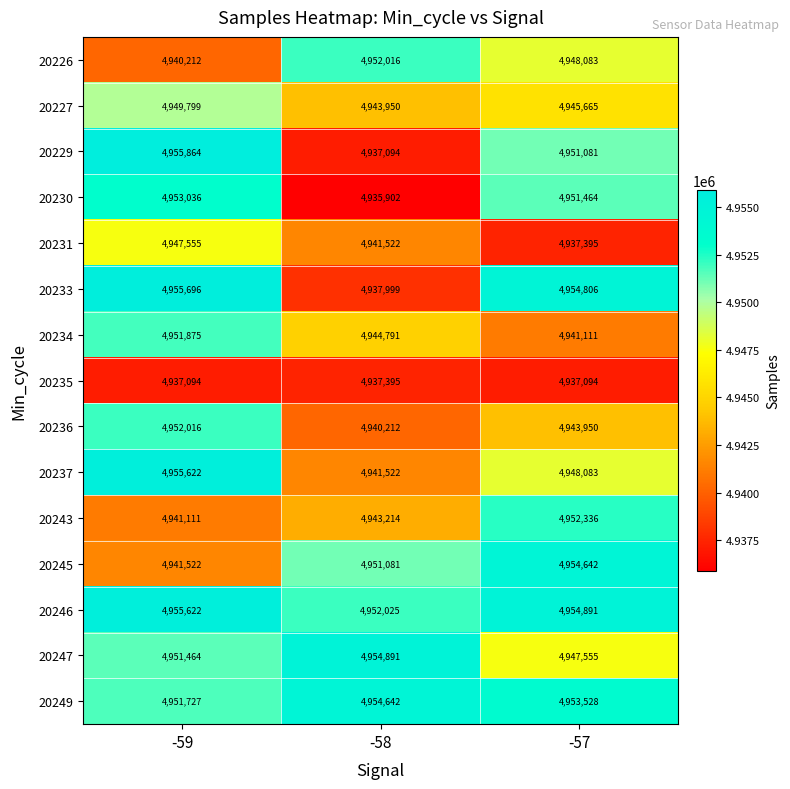

Where is 20231 nearest to the value 4942475?

-58